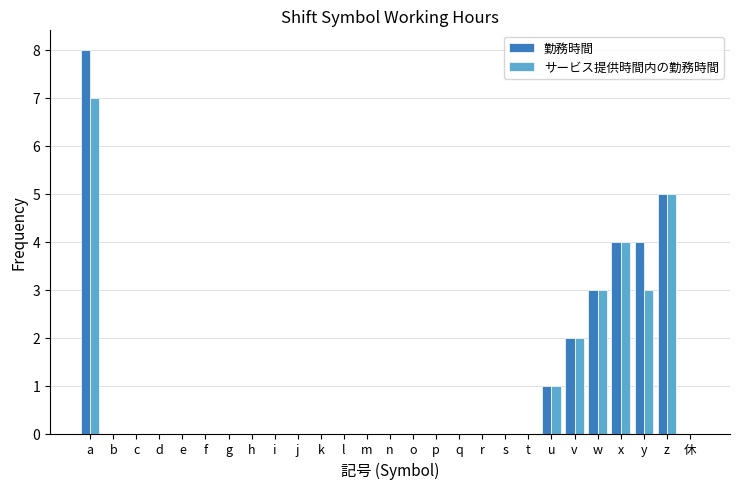

What is the sum of all サービス提供時間内の勤務時間 values?

25